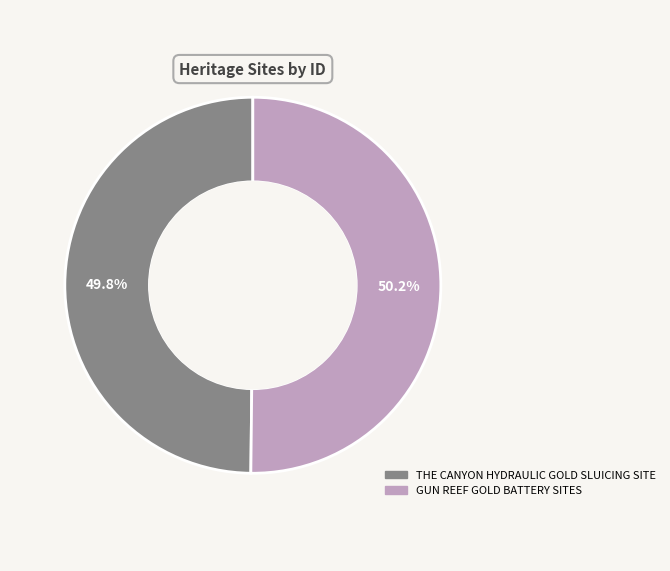

The GUN REEF GOLD BATTERY SITES slice represents 50% of the pie. True or false?

True